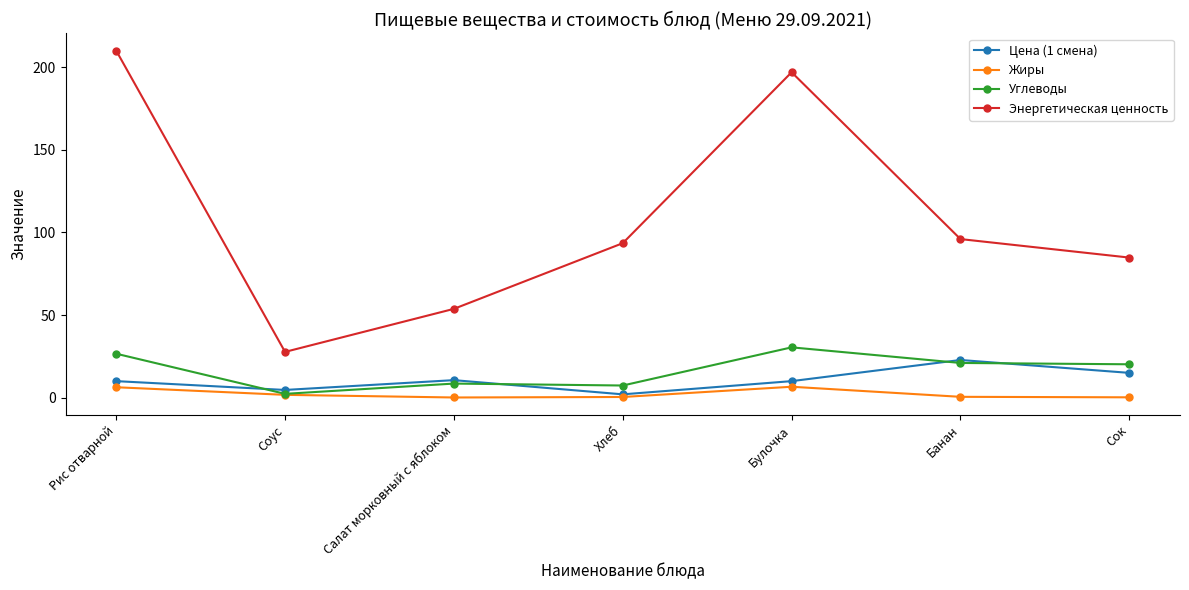

The value of Энергетическая ценность at Банан is 136.4. True or false?

False